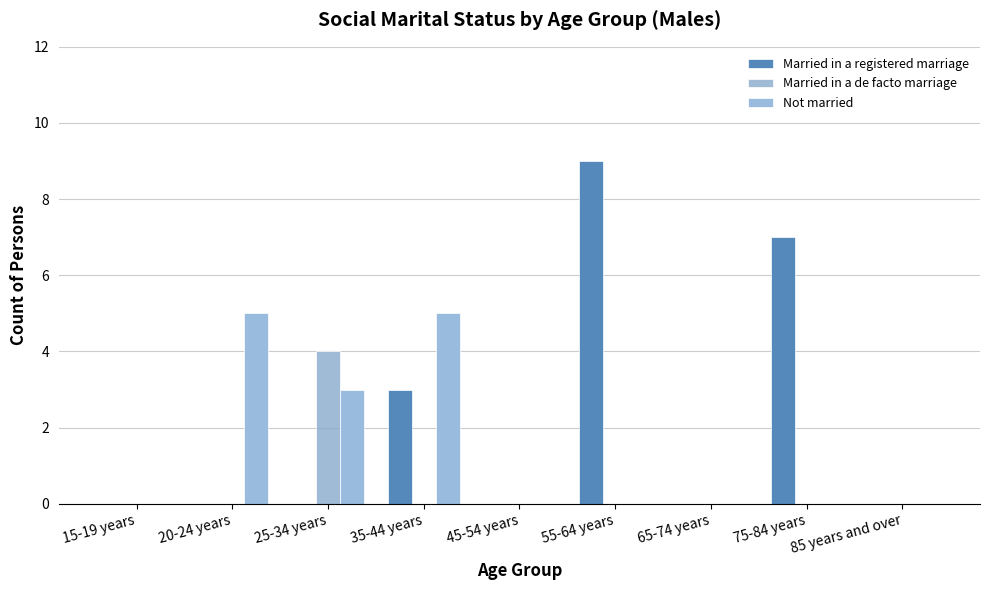

How many series are shown in this chart?

3